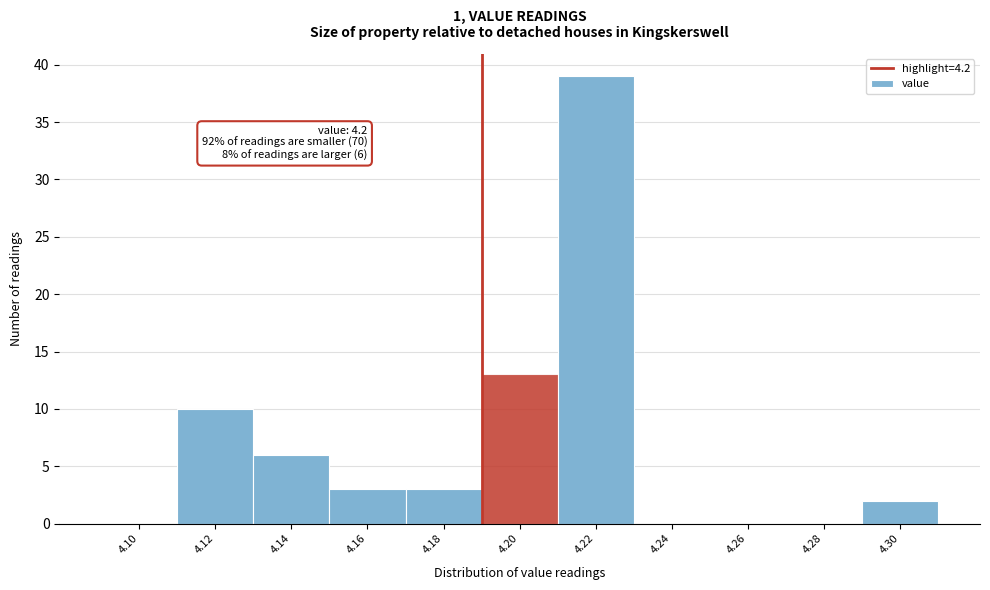

Reading left to right, transcribe all the data shown in this chart.

4.10=0	4.12=10	4.14=6	4.16=3	4.18=3	4.20=13	4.22=39	4.24=0	4.26=0	4.28=0	4.30=2